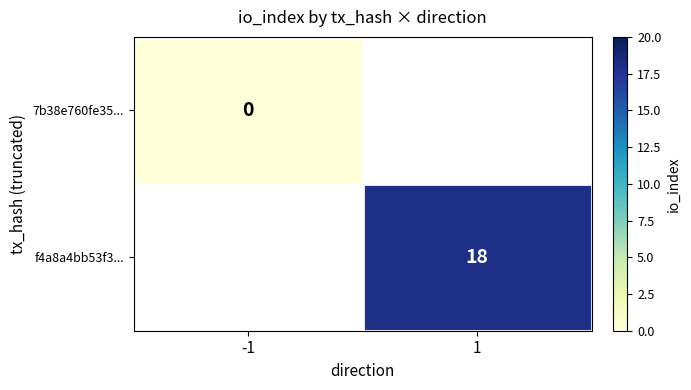

The f4a8a4bb53f3... series shows 18 at 1. True or false?

True